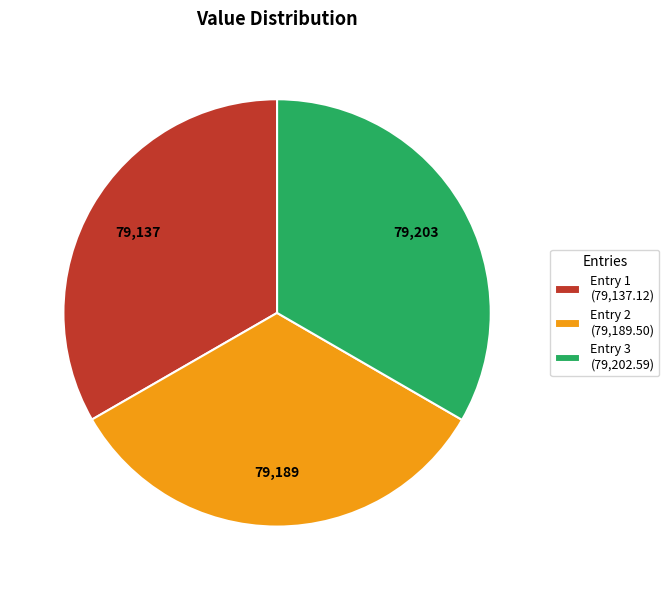

Approximately how many times larger is the value at Entry 2 (79,189.50) compared to Entry 1 (79,137.12)?

1.0